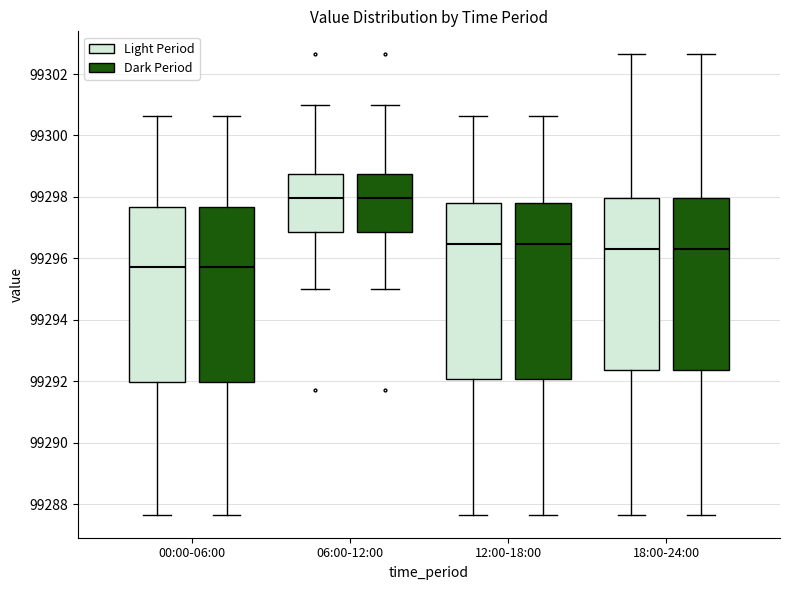

Reading left to right, read every box against the y-axis: the position of its median line, the range the box covers, and the ends of its whiskers. The values are not printed on the chart, so give them approximately, as read against the axis.

00:00-06:00 (Light Period): median 99295.8, box 99292.0 to 99297.6, whiskers 99287.6 to 99300.6
00:00-06:00 (Dark Period): median 99295.8, box 99292.0 to 99297.6, whiskers 99287.6 to 99300.6
06:00-12:00 (Light Period): median 99298.0, box 99296.8 to 99298.8, whiskers 99295.0 to 99301.0
06:00-12:00 (Dark Period): median 99298.0, box 99296.8 to 99298.8, whiskers 99295.0 to 99301.0
12:00-18:00 (Light Period): median 99296.4, box 99292.0 to 99297.8, whiskers 99287.6 to 99300.6
12:00-18:00 (Dark Period): median 99296.4, box 99292.0 to 99297.8, whiskers 99287.6 to 99300.6
18:00-24:00 (Light Period): median 99296.4, box 99292.4 to 99298.0, whiskers 99287.6 to 99302.6
18:00-24:00 (Dark Period): median 99296.4, box 99292.4 to 99298.0, whiskers 99287.6 to 99302.6